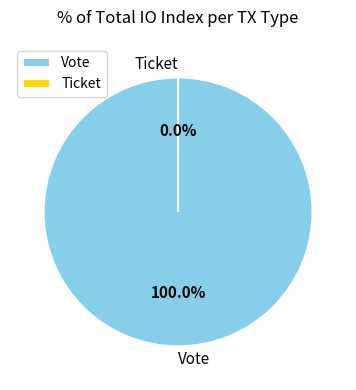

How many slices are in this pie chart?

2